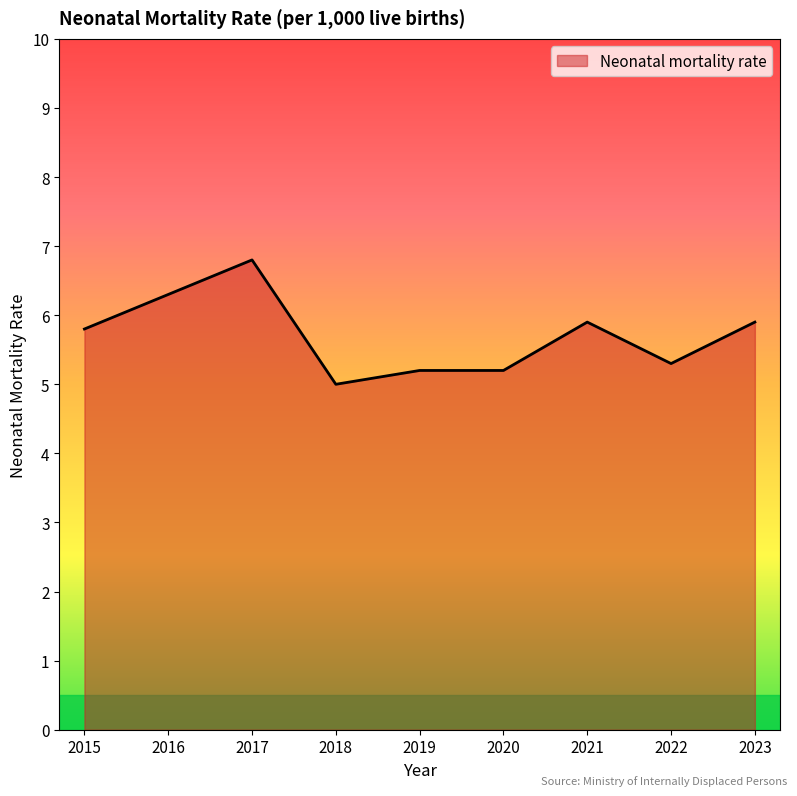

How many lines are shown in the chart?

1